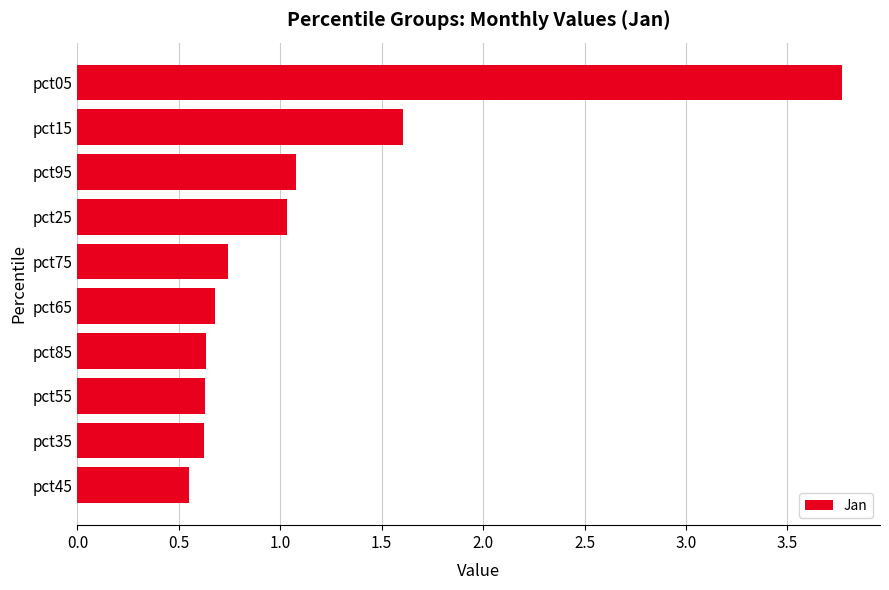

Where is the data nearest to the value 2?

pct15